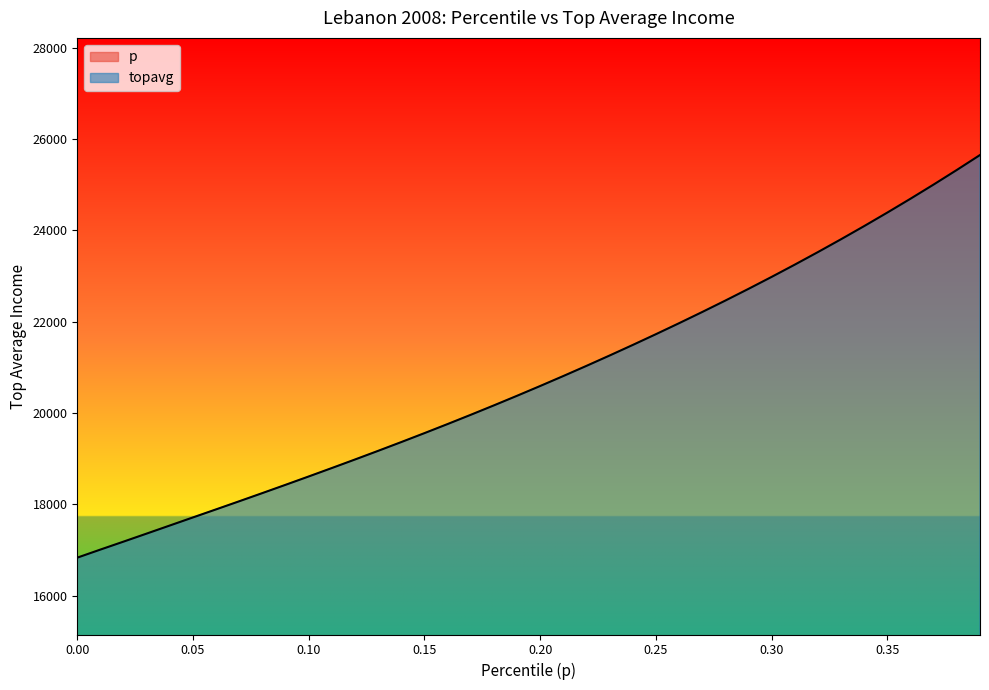

At which label does p first exceed 5129?

0.20